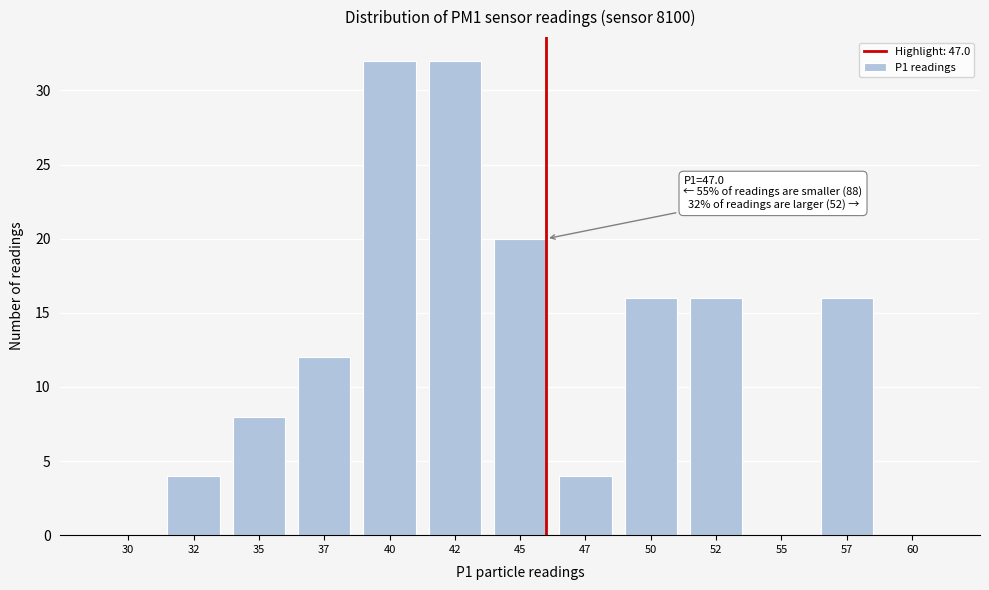

Reading left to right, extract all data points from this chart.

30=0	32=4	35=8	37=12	40=32	42=32	45=20	47=4	50=16	52=16	55=0	57=16	60=0